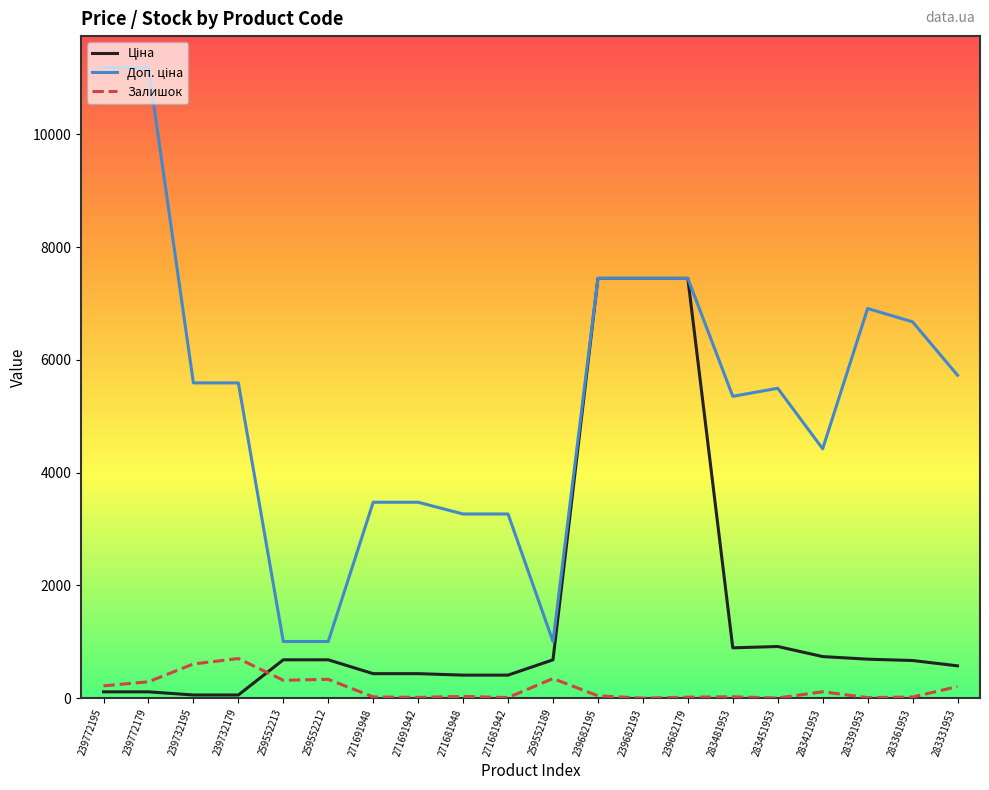

Is it true that Залишок equals 334.0 at 259552212?

True